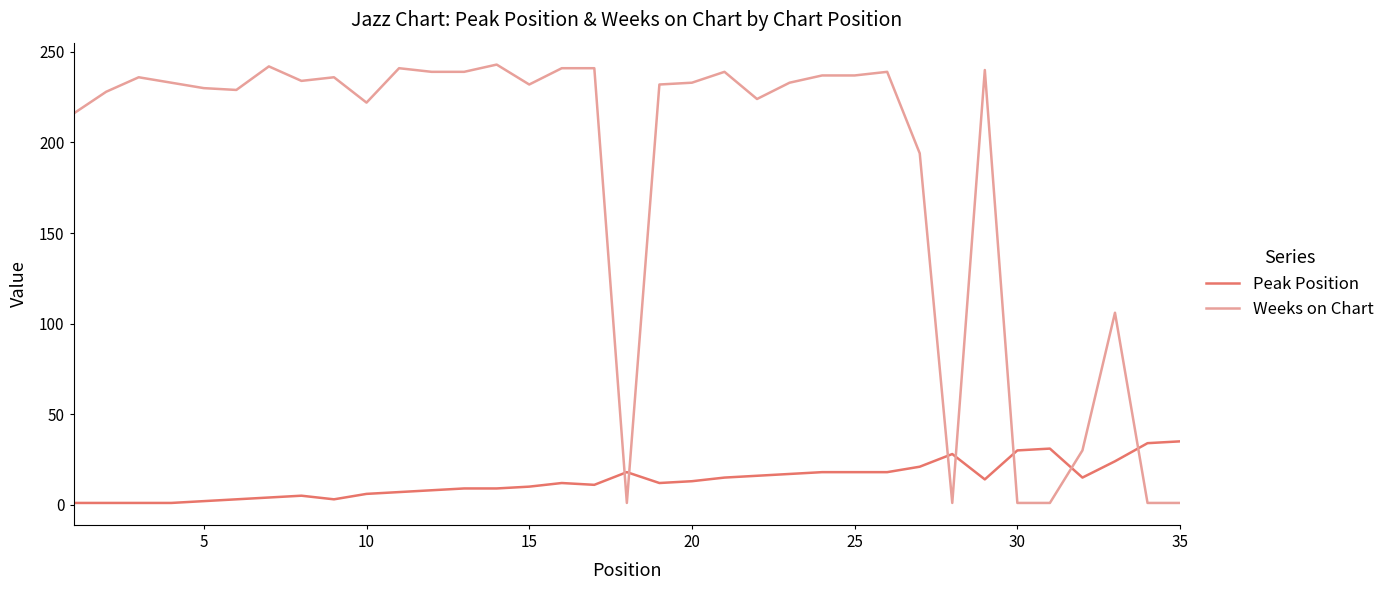

What is the difference between the maximum and minimum values in the Weeks on Chart series?

242